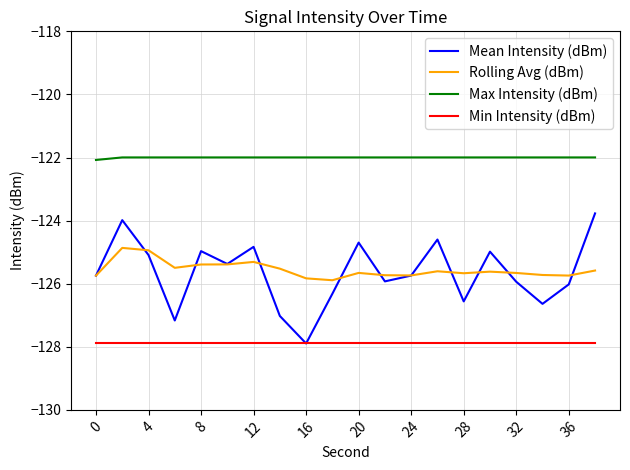

What is the lowest value of the Min Intensity (dBm) series?

-127.9